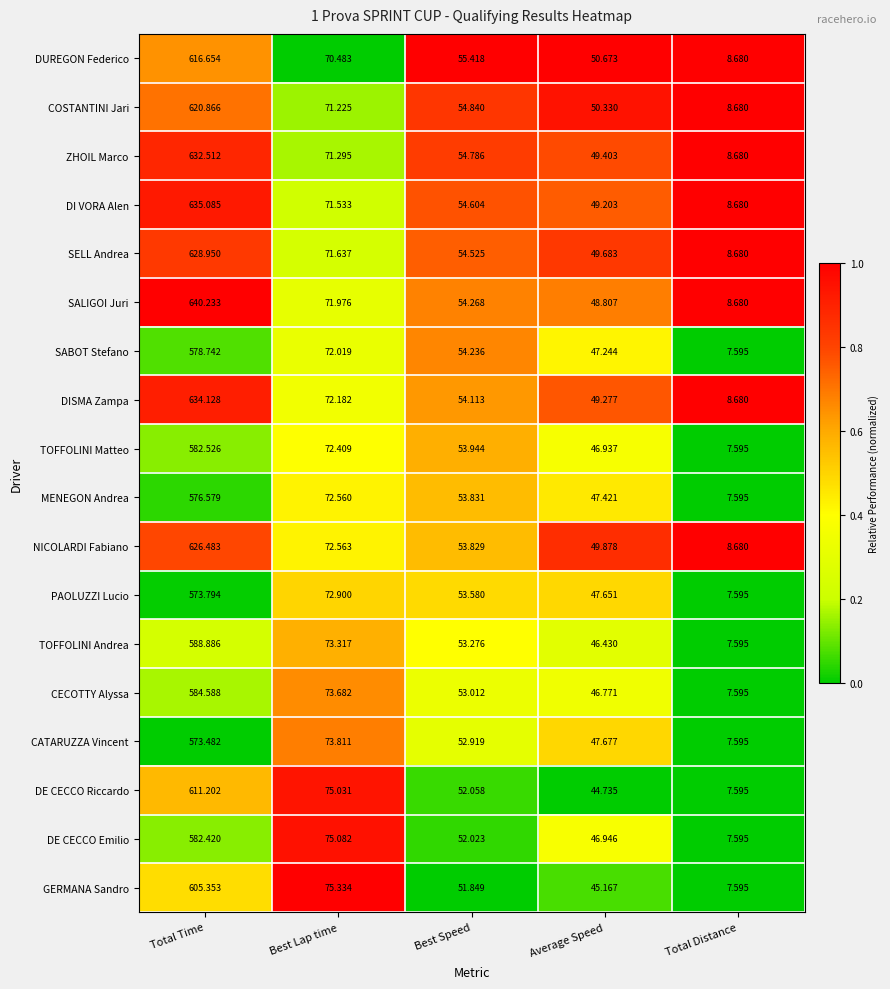

Is the value of TOFFOLINI Matteo at Average Speed greater than the value of CECOTTY Alyssa at Total Time?

No